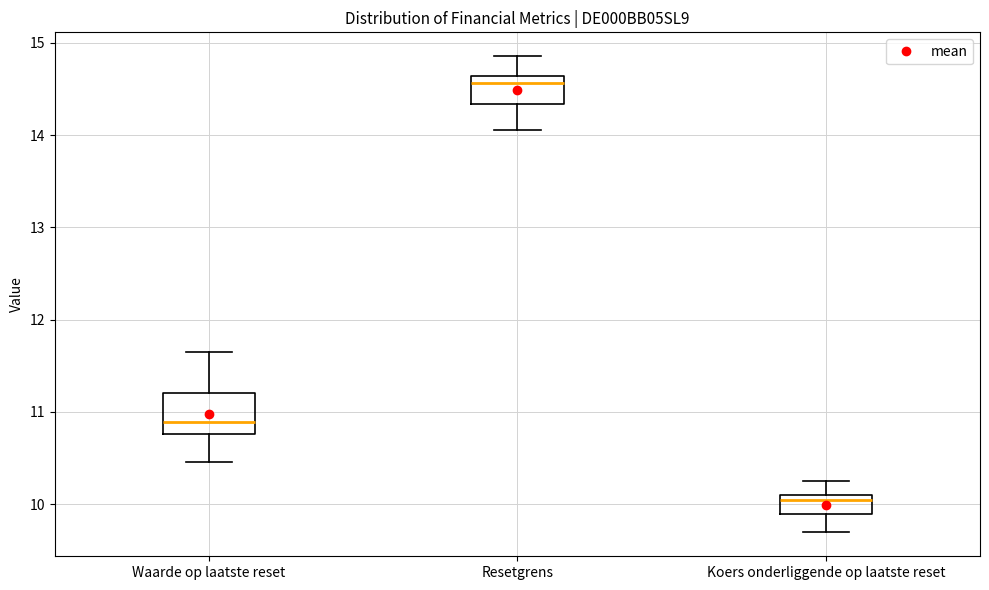

Which box's median line is the lowest?

Koers onderliggende op laatste reset